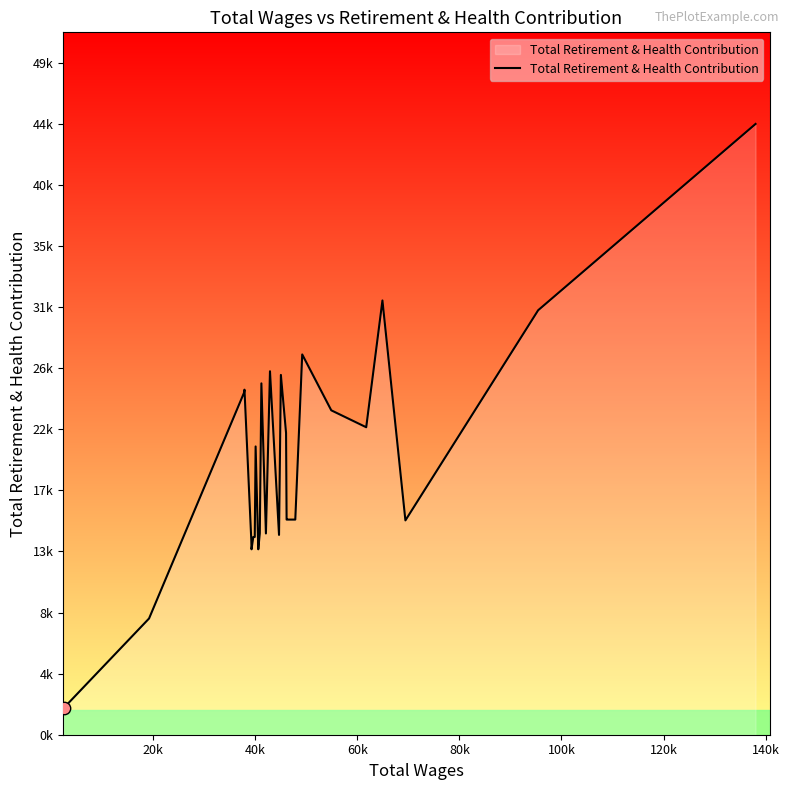

Does the chart have visible grid lines?

No